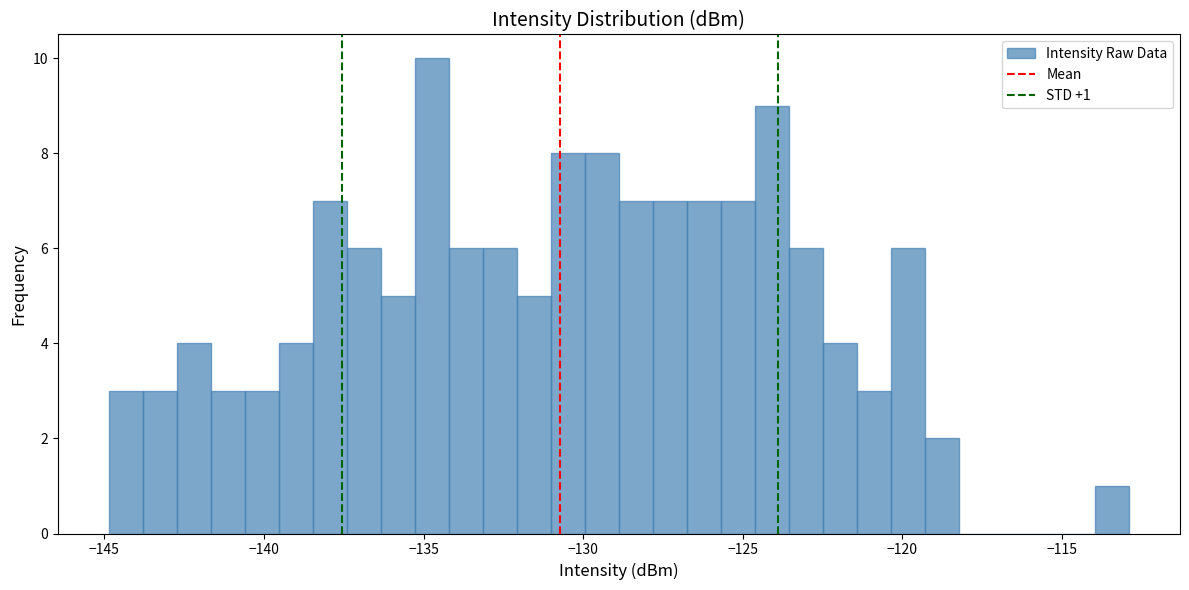

Around what value on the x-axis is the tallest bar? Give the approximate position of its centre, as read against the axis.

-134.5